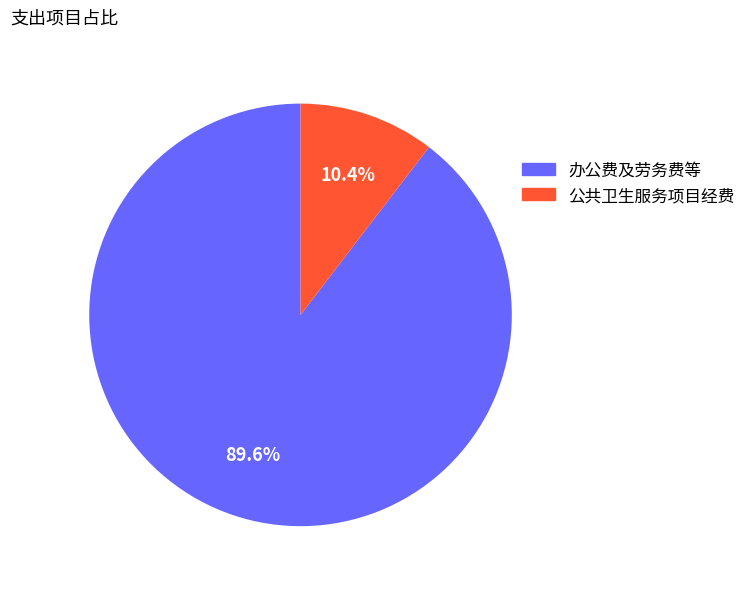

True or false: 办公费及劳务费等 accounts for 99% of the total.

False